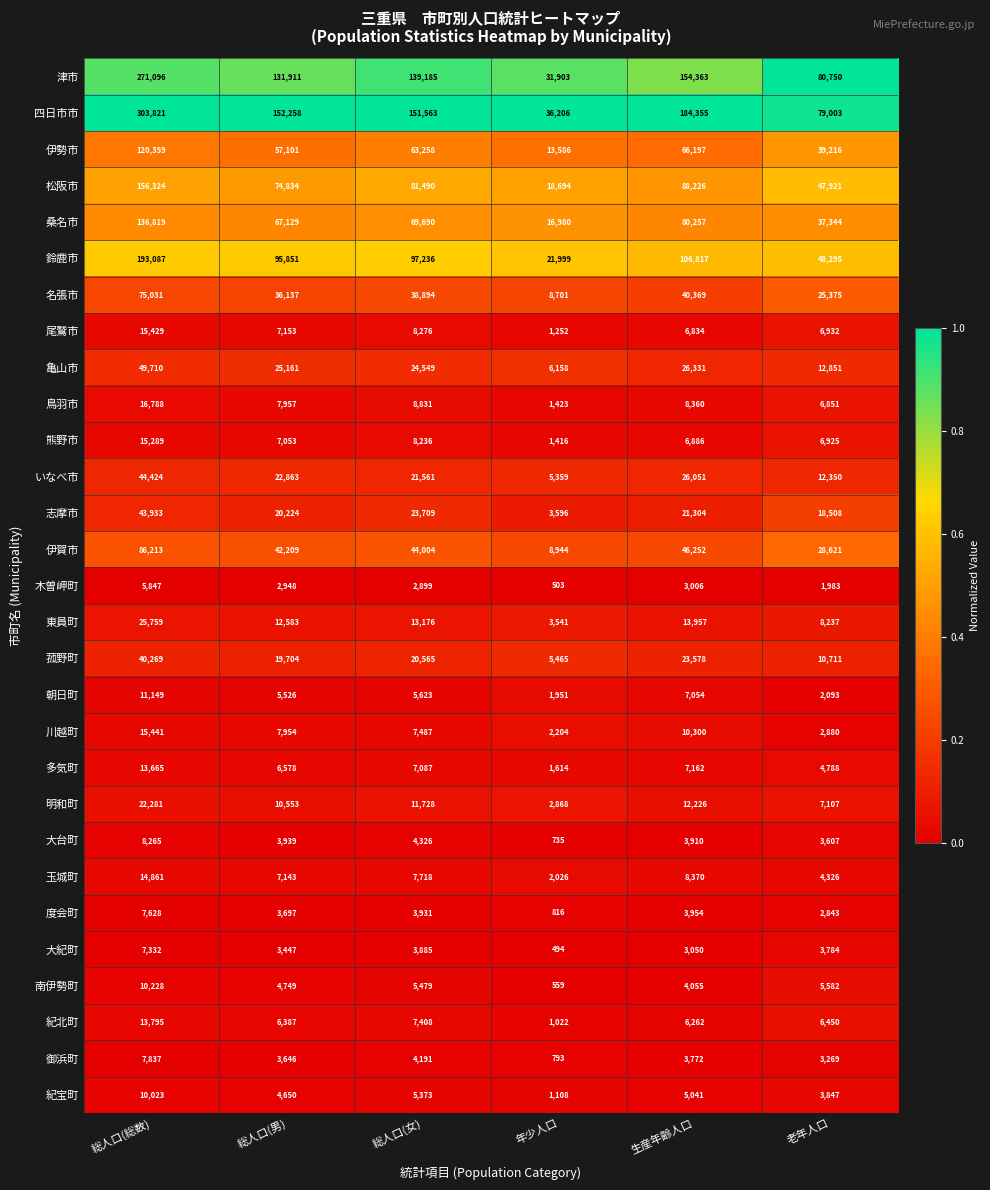

The 尾鷲市 series shows 4305 at 総人口(女). True or false?

False